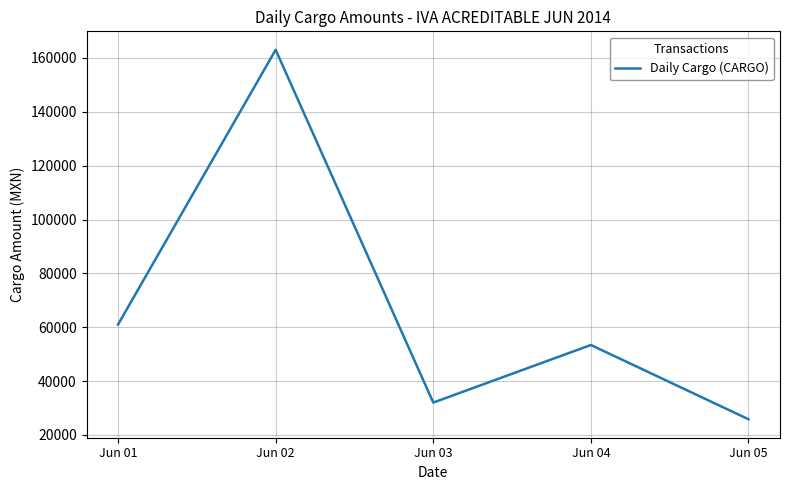

What is the minimum value shown in the chart?

25830.4